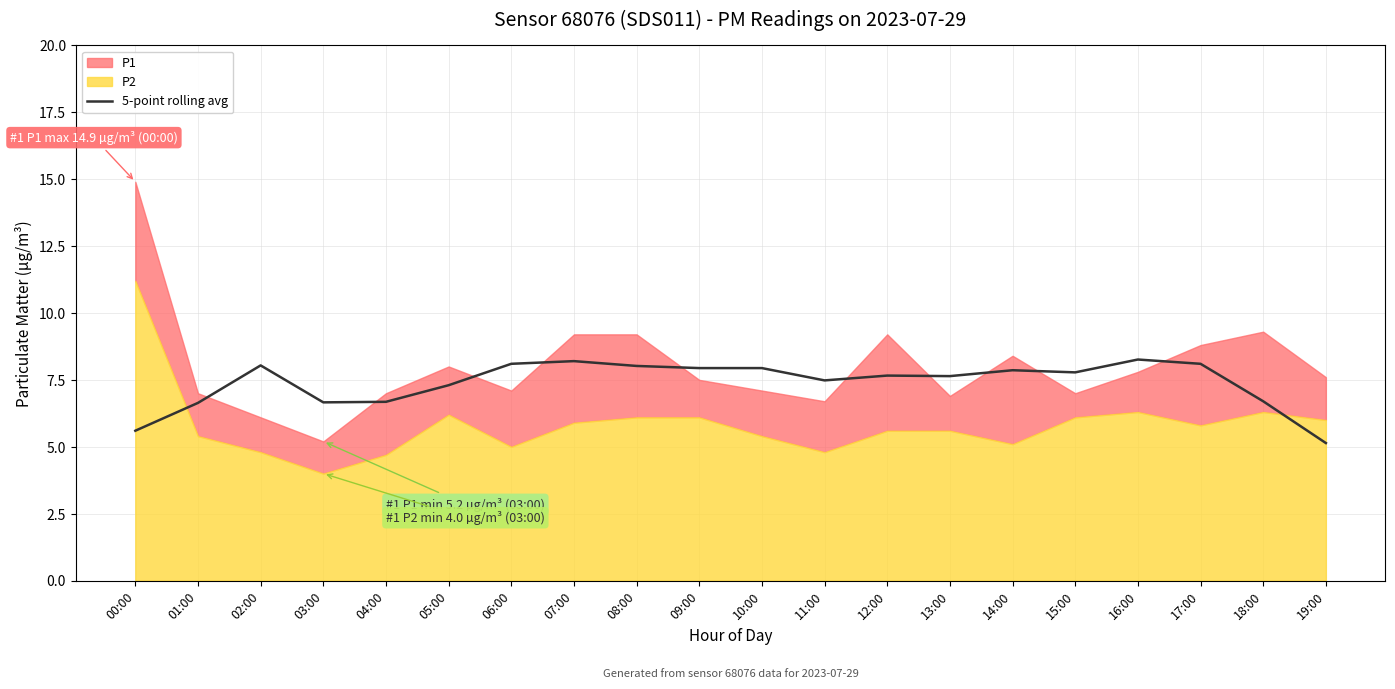

At which label does the data first exceed 7?

02:00